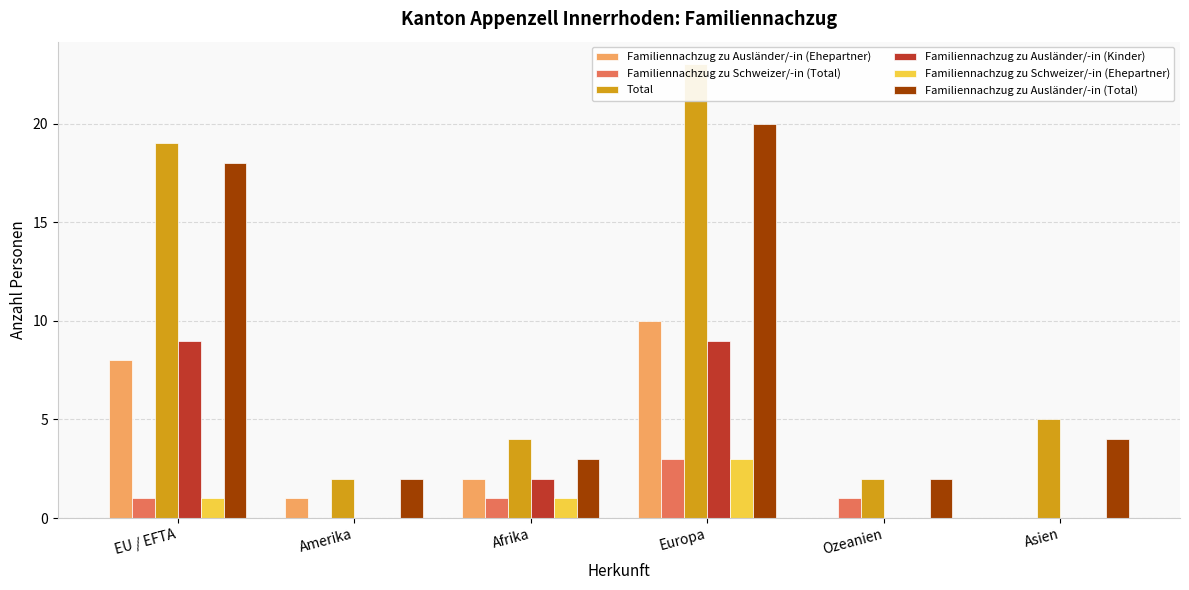

What is the maximum value shown in the chart?

23